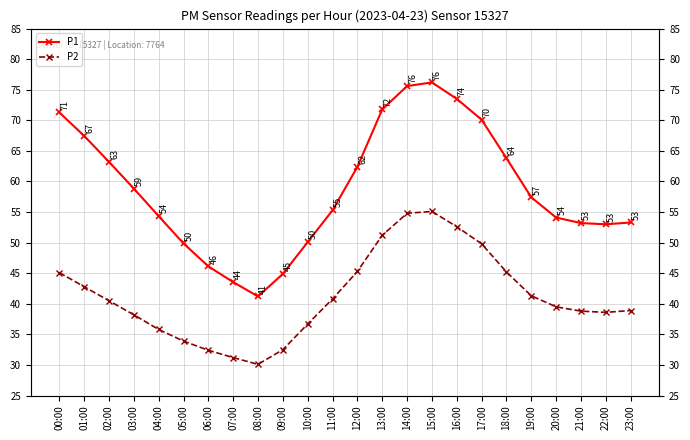

At how many categories does at least one series exceed 73?

3